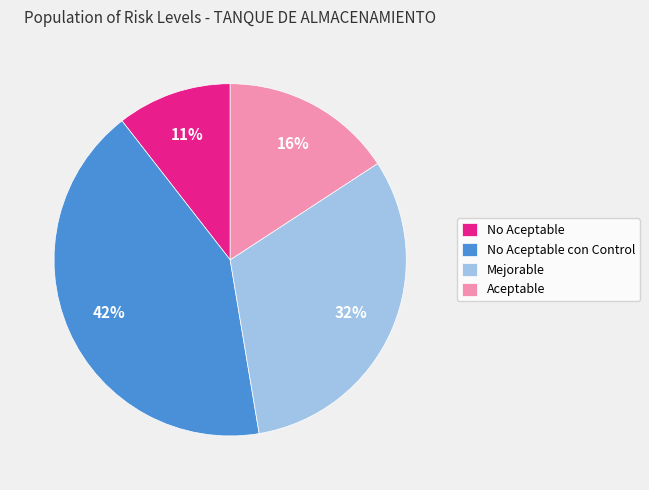

What is the largest slice in the pie chart?

No Aceptable con Control